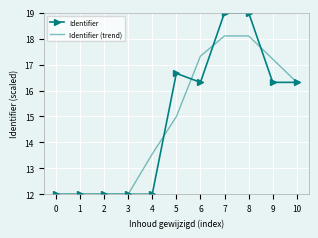

What is the total value across all series at 6?

33.6